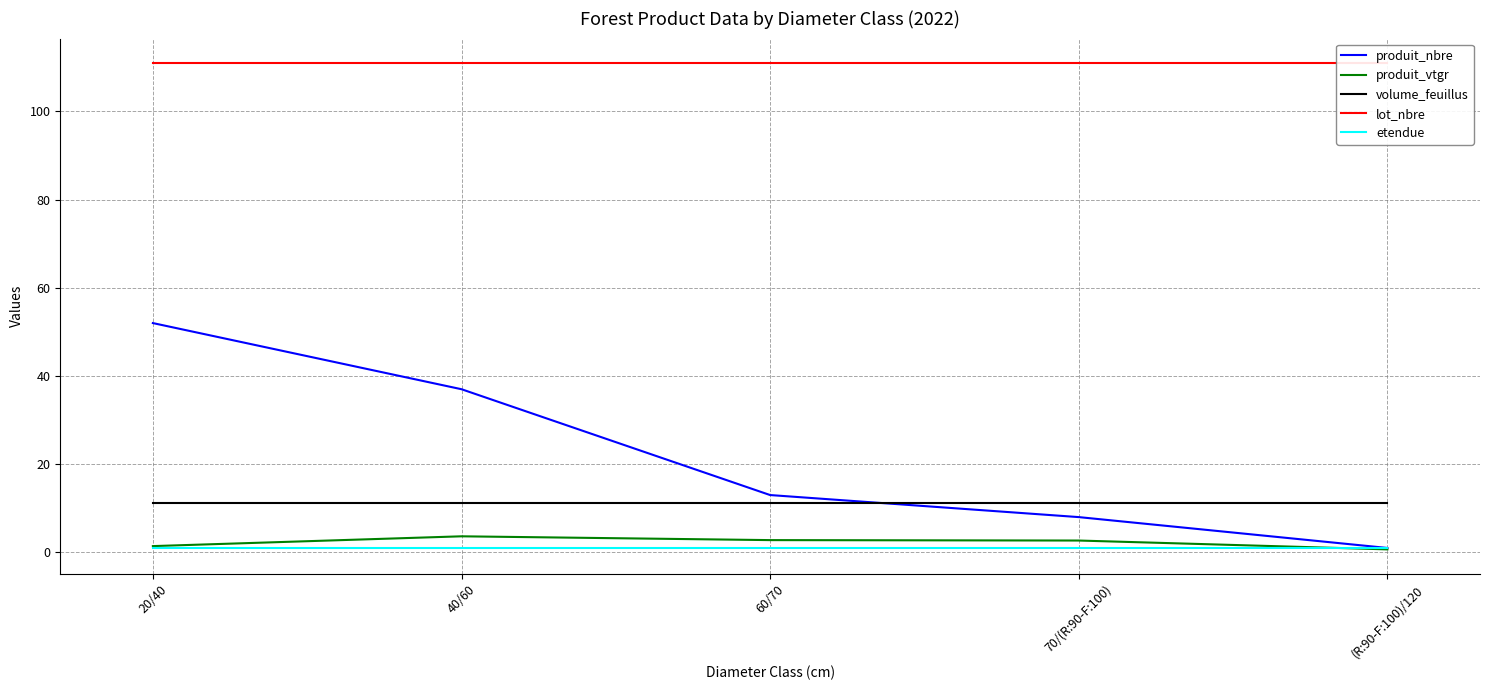

What is the difference between the second highest and minimum values in the produit_nbre series?

36.0